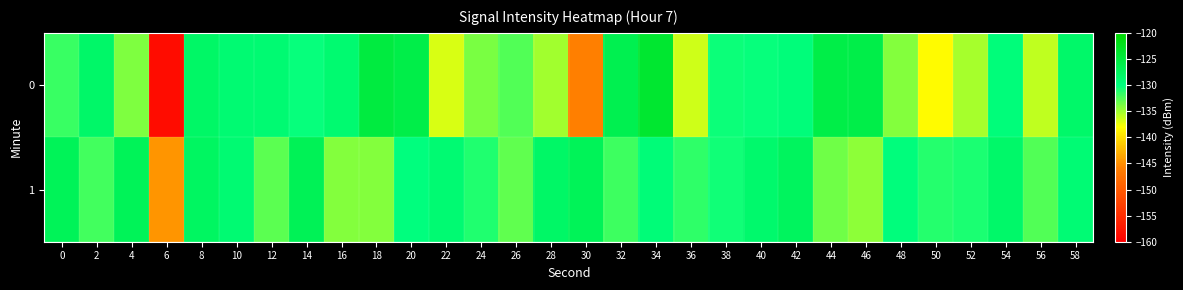

At which category is the sum across all series the highest?

34